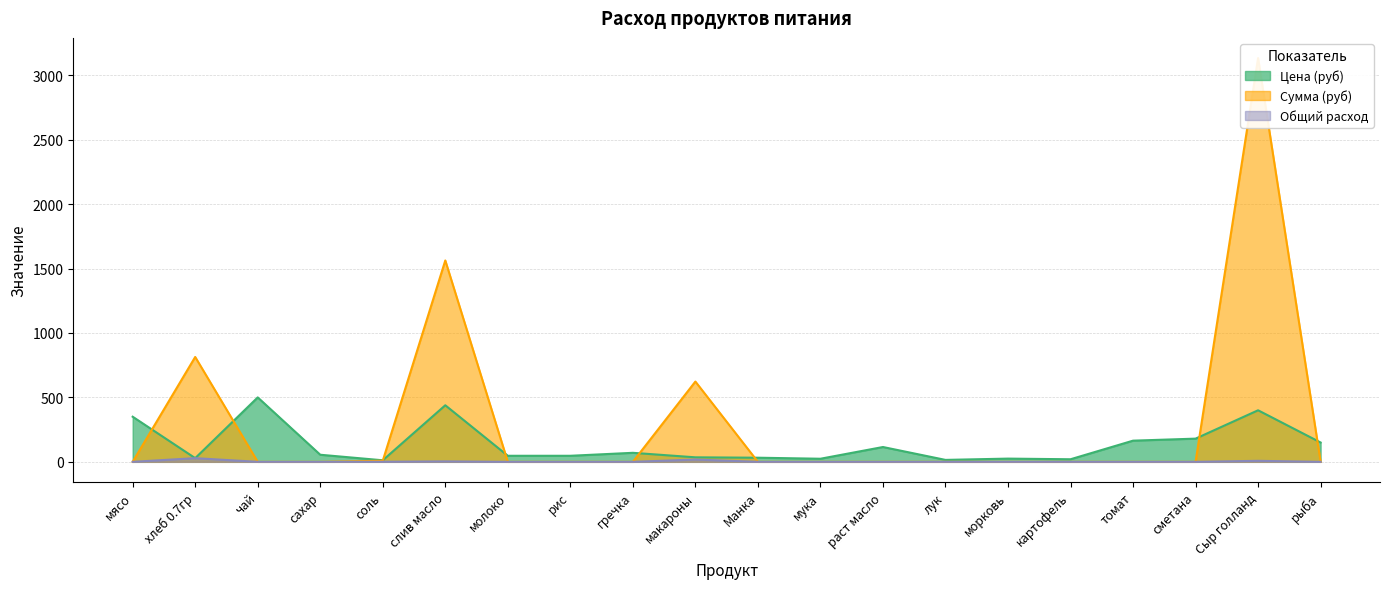

How many interior local valleys does the Цена (руб) series have?

5